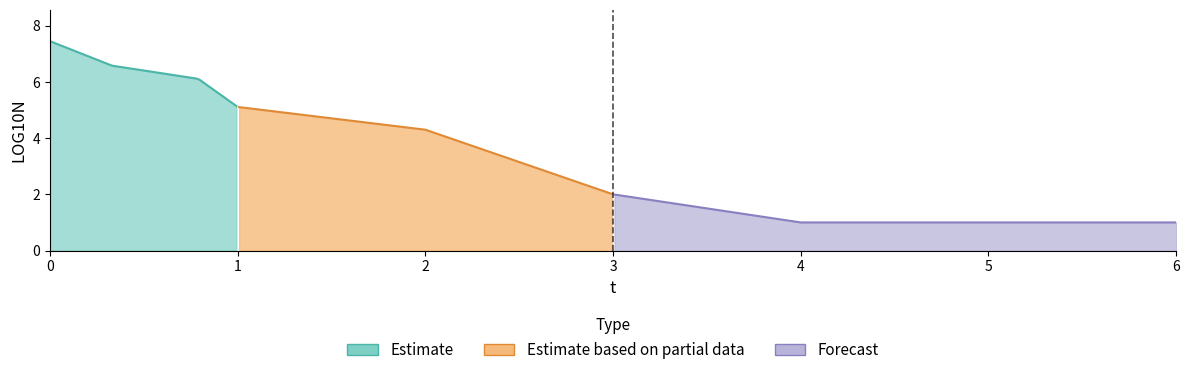

Rank the categories by value from highest to lowest.

0, 0.33, 0.79, 1, 2, 3, 4, 6